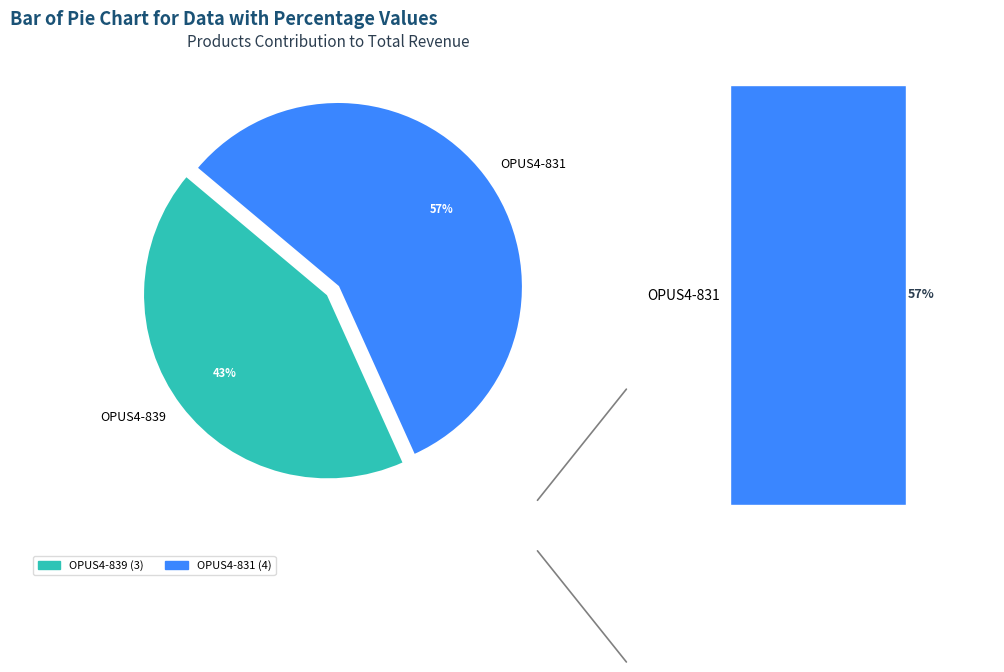

Which category accounts for the majority?

OPUS4-831